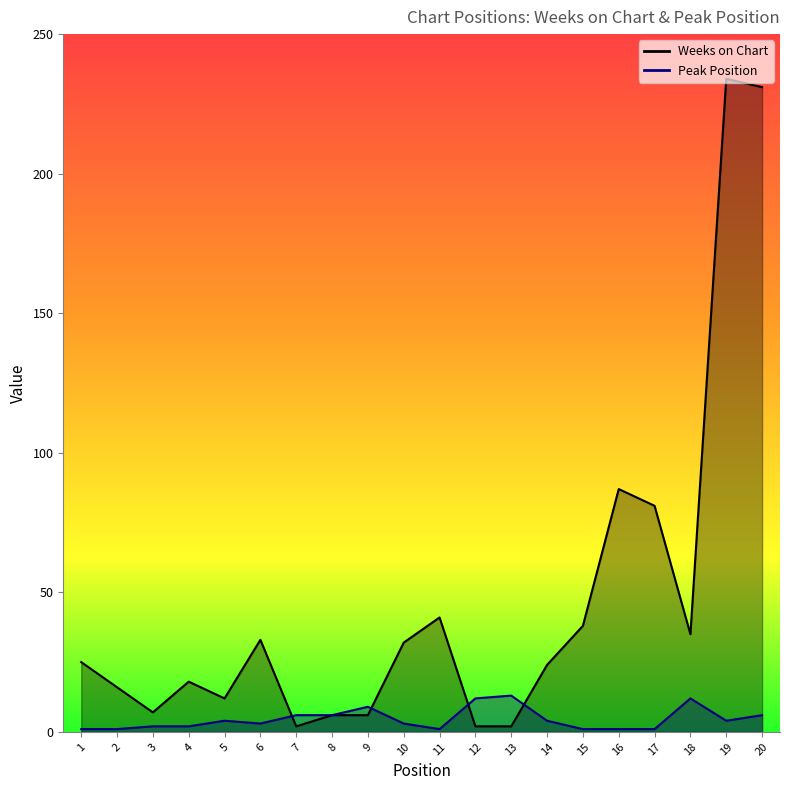

Which series has the largest total across all categories?

Weeks on Chart